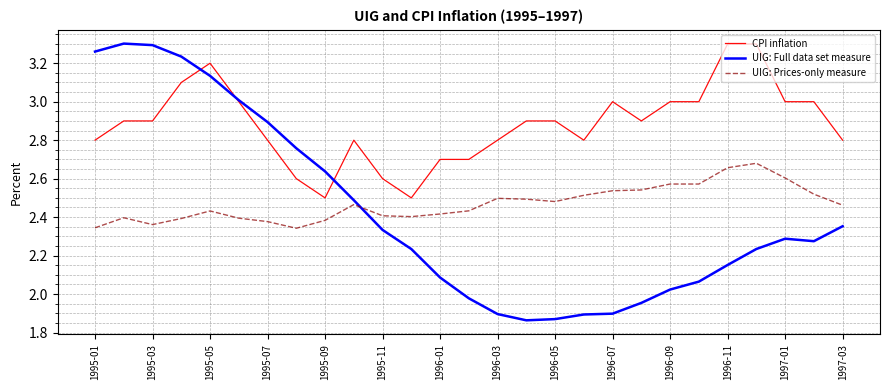

True or false: UIG: Full data set measure and UIG: Prices-only measure cross at least once.

True